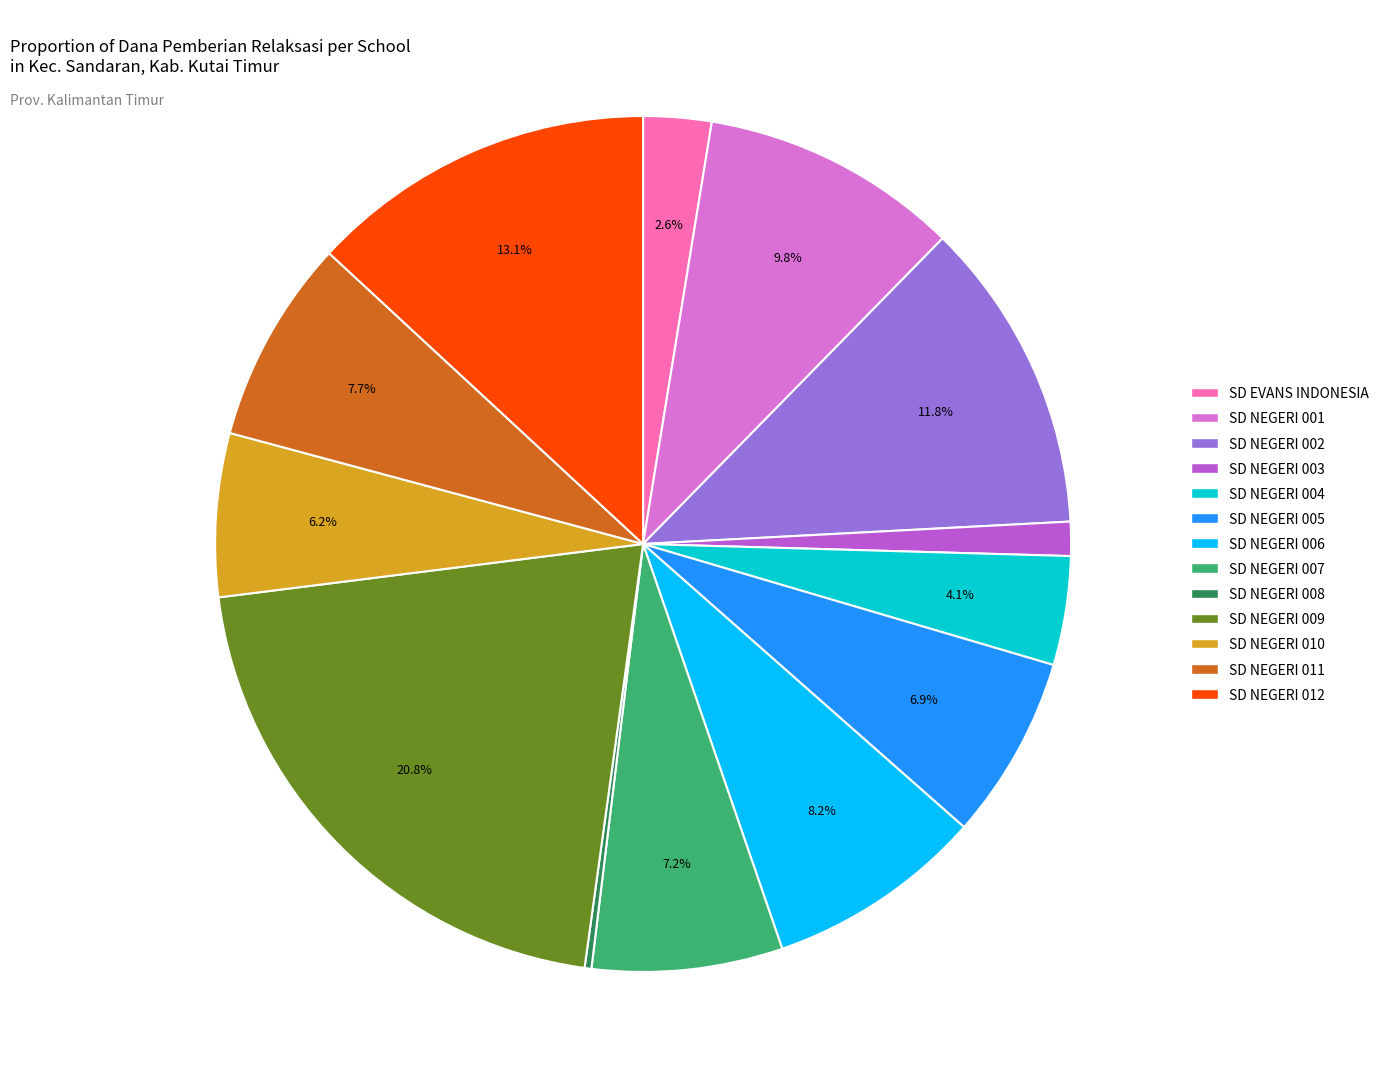

Is there any slice that represents more than half of the pie?

No